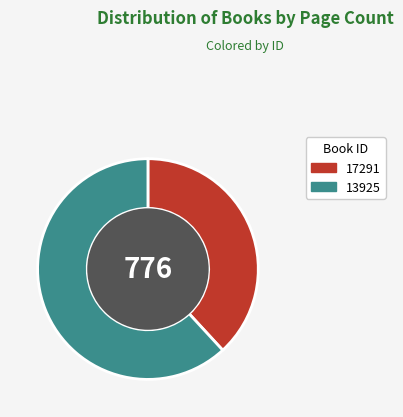

What is the ratio of the value at 13925 to the value at 17291?

1.6